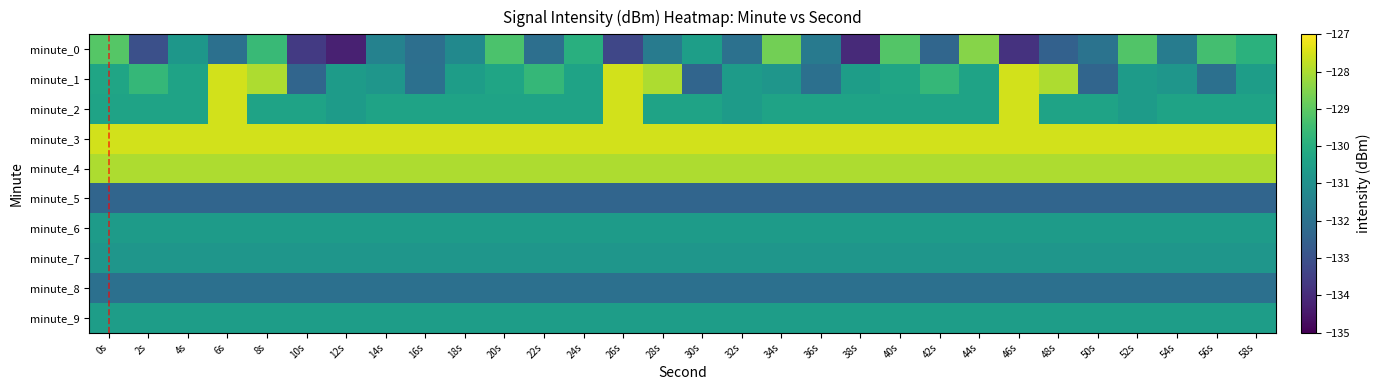

Count the number of categories in the chart.

30